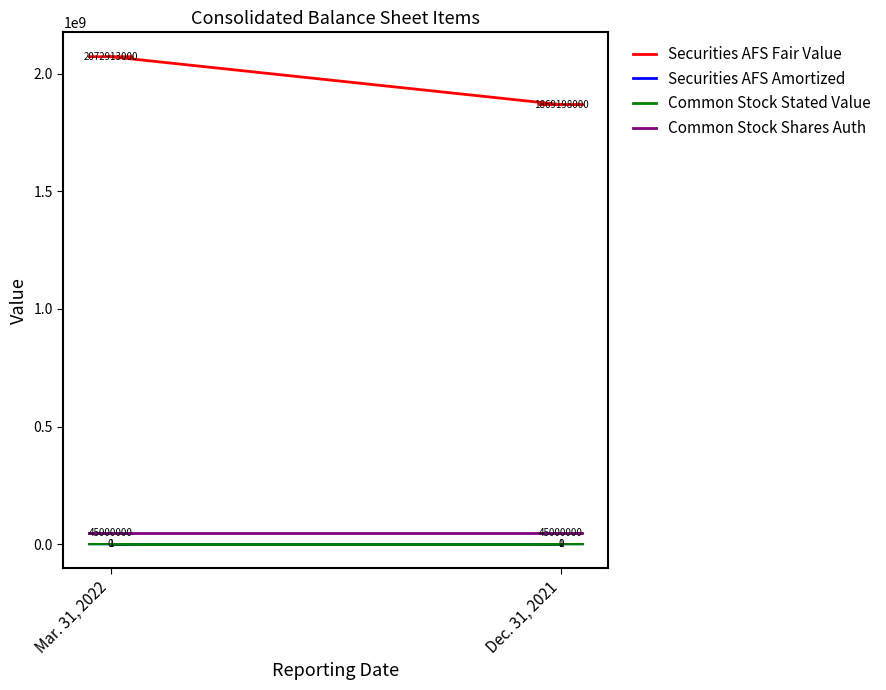

What is the sum of all Common Stock Shares Auth values?

90000000